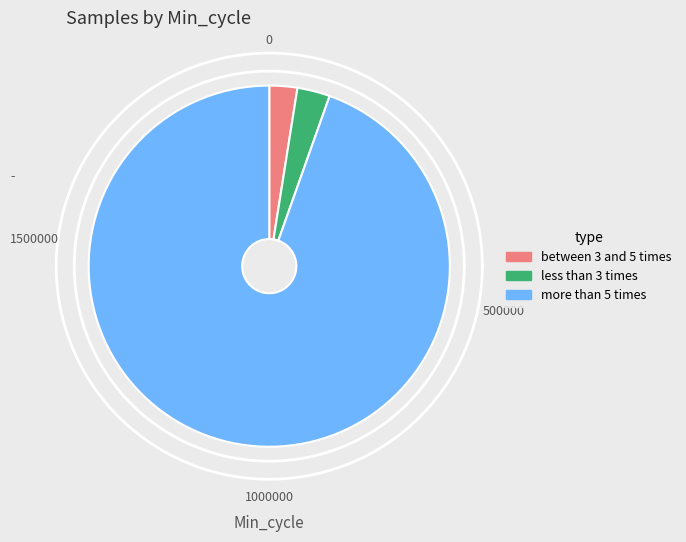

How much of the chart is everything except 28?

97.5%